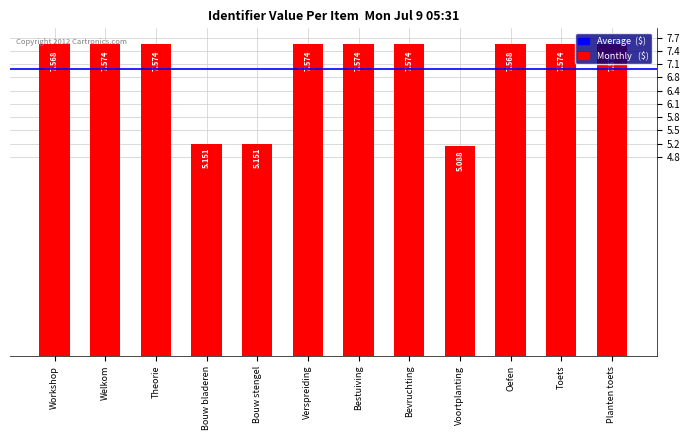

The value at Verspreiding is 7573511. True or false?

True